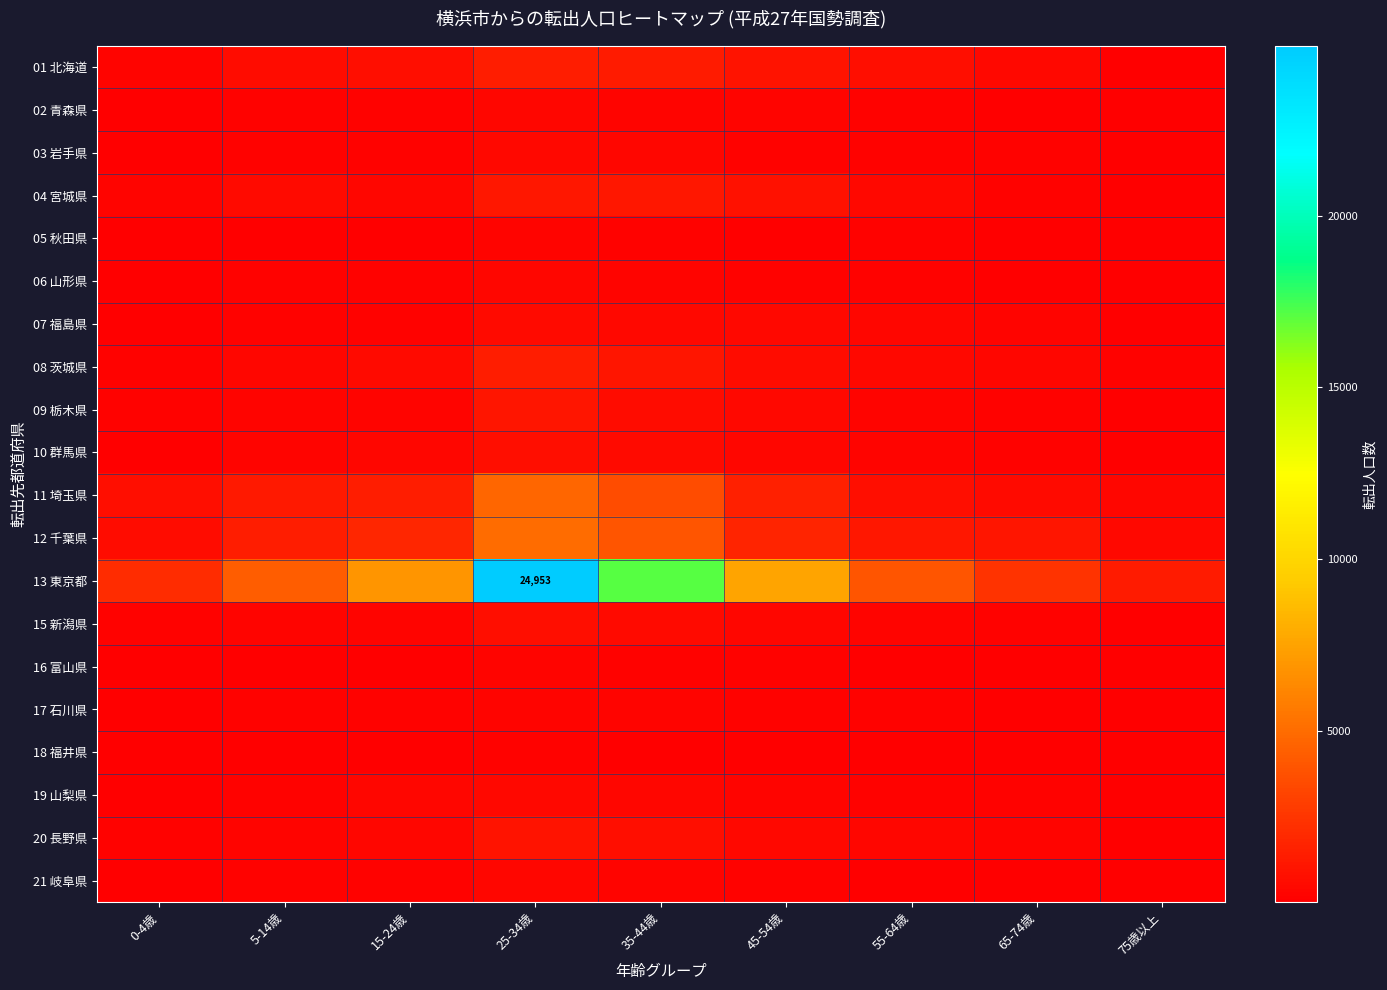

What is the average value of the 04 宮城県 series?

527